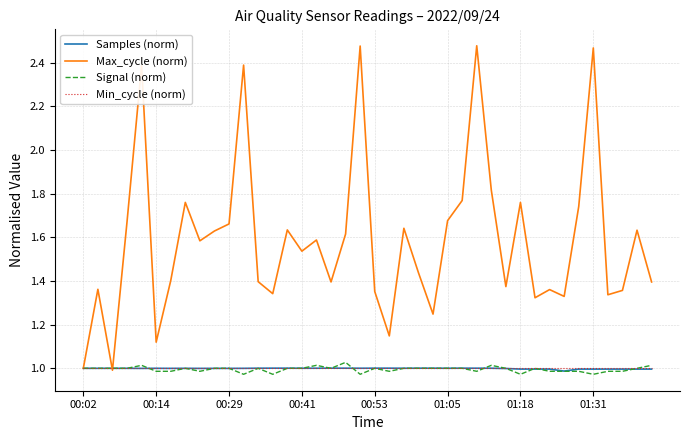

Which series has the widest spread of values?

Max_cycle (norm)